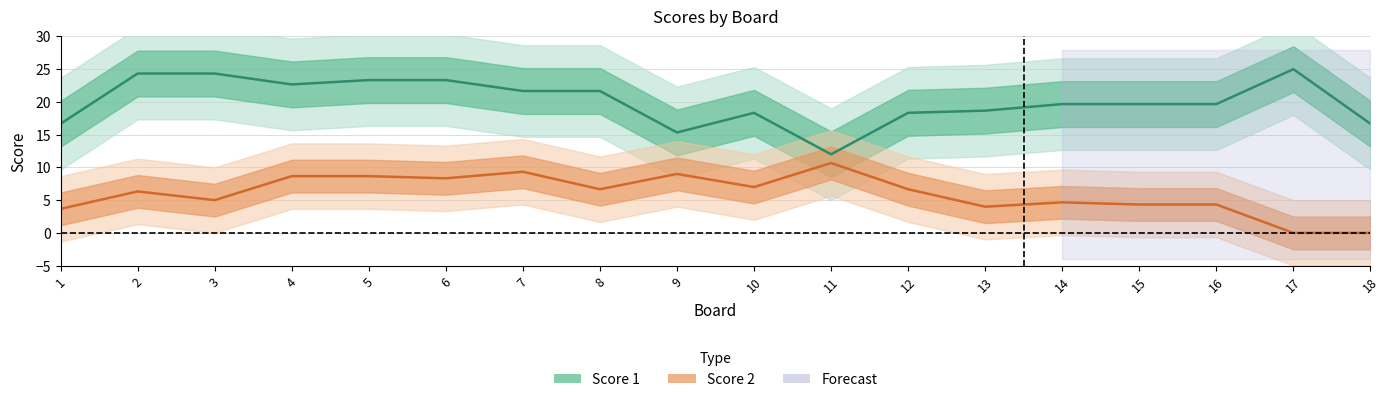

Is this an area chart (filled region under the line)?

No